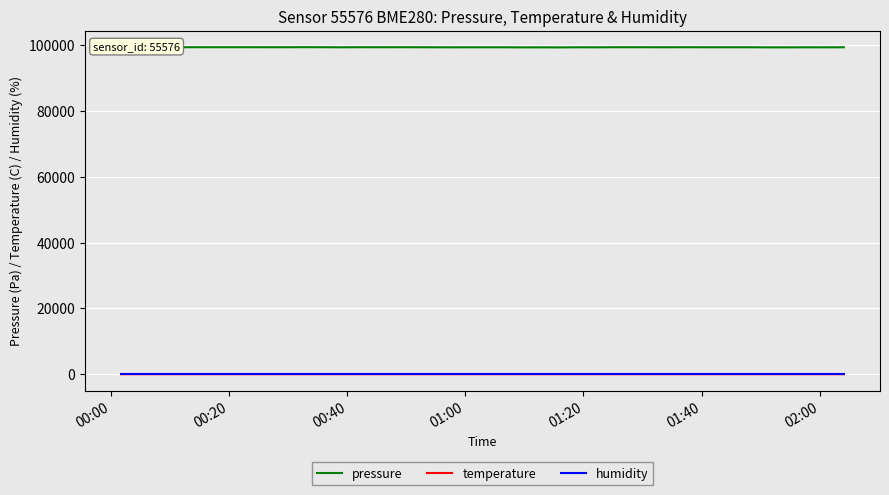

At how many categories does at least one series exceed 92344?

40